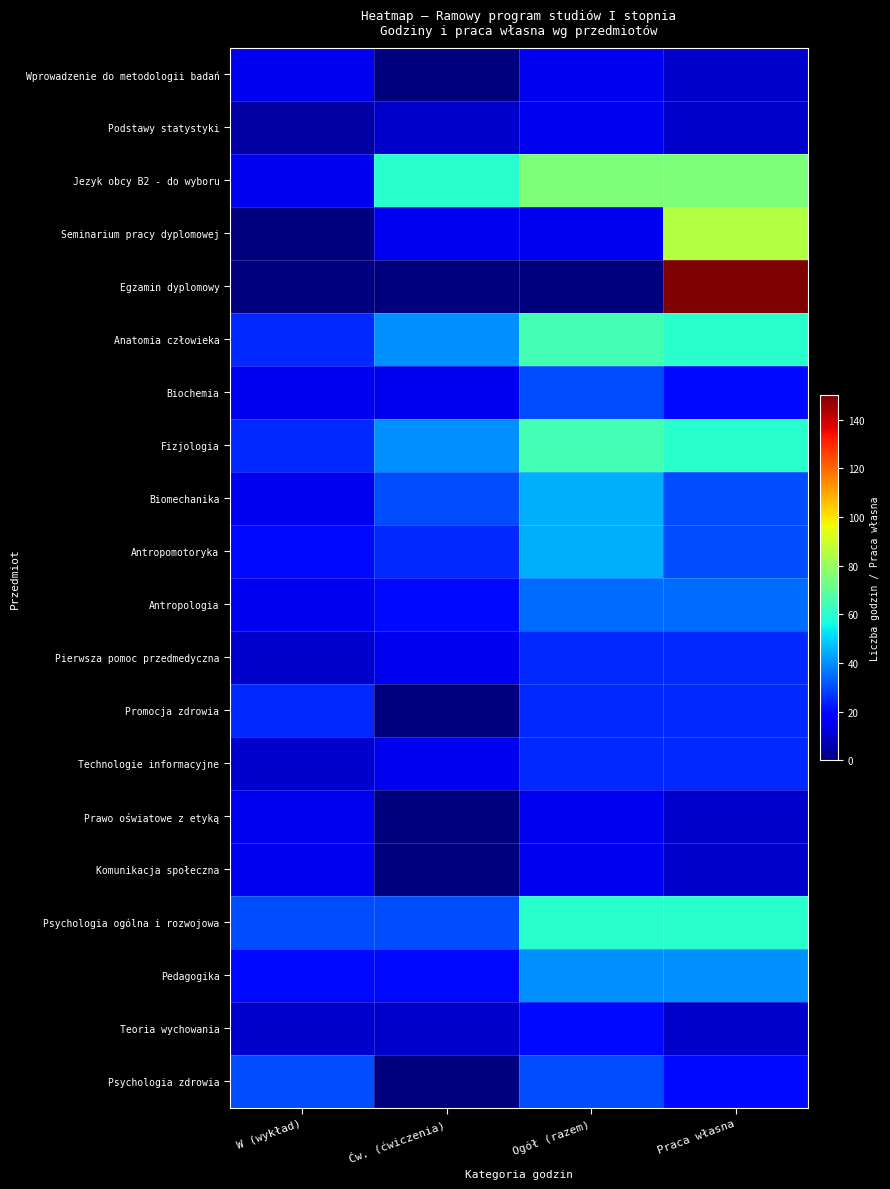

Which series changed the most between Ćw. (ćwiczenia) and Praca własna?

Egzamin dyplomowy